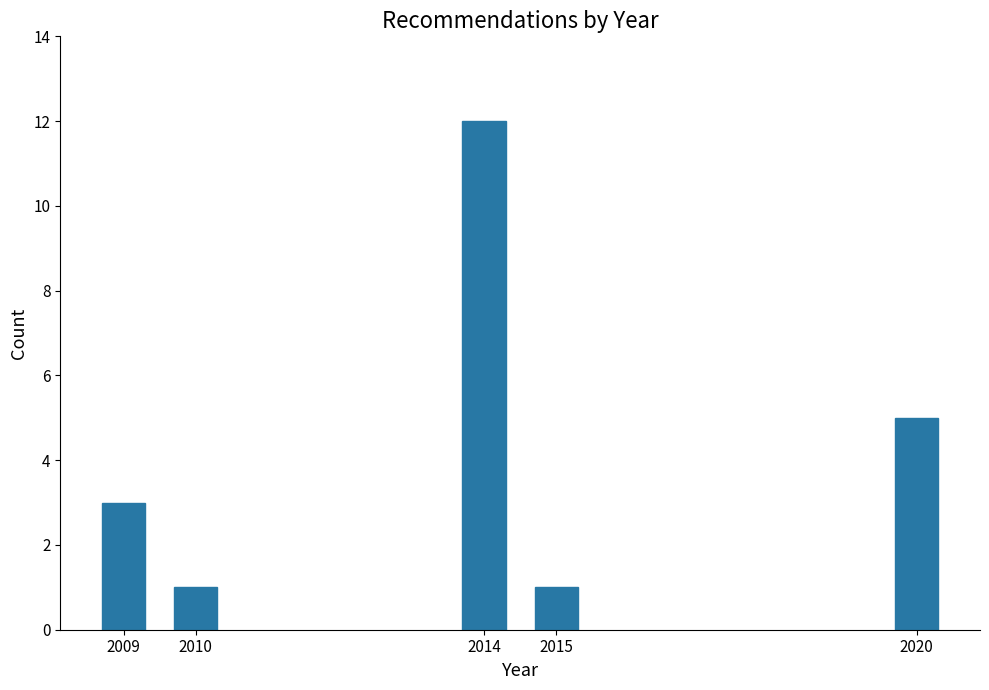

Reading left to right, transcribe all the data shown in this chart.

2009=3	2010=1	2014=12	2015=1	2020=5